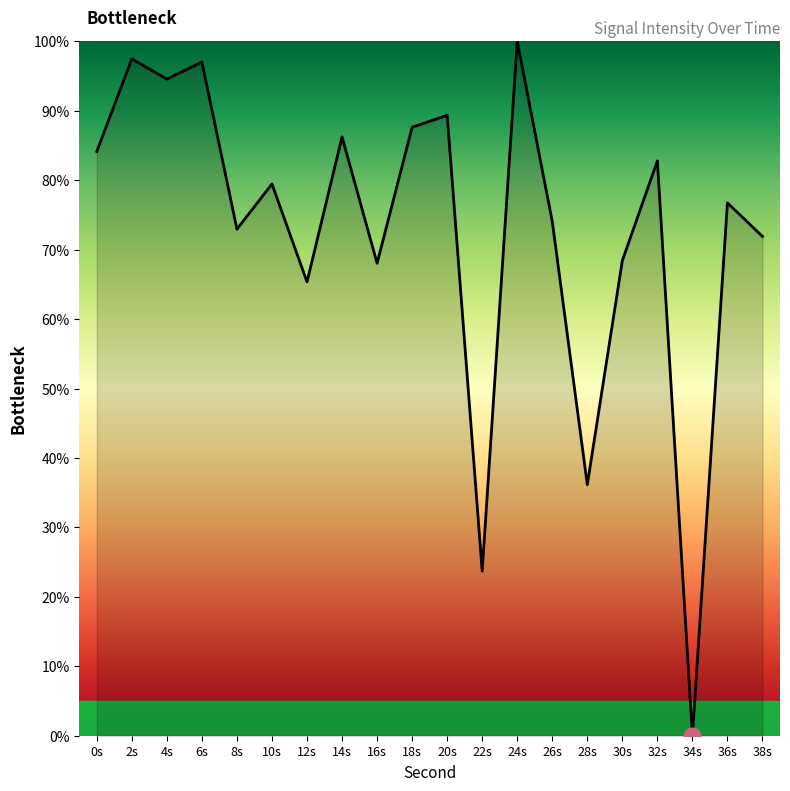

How many distinct data groups are displayed?

1